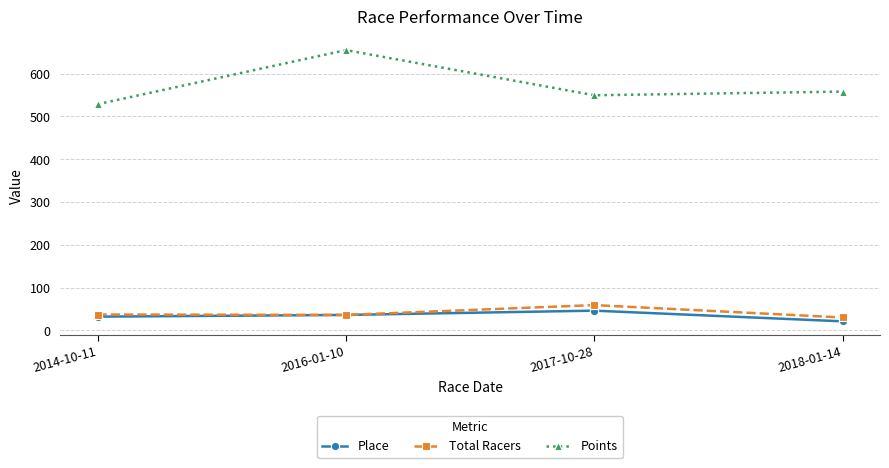

Where does the Points series first go above 557?

2016-01-10